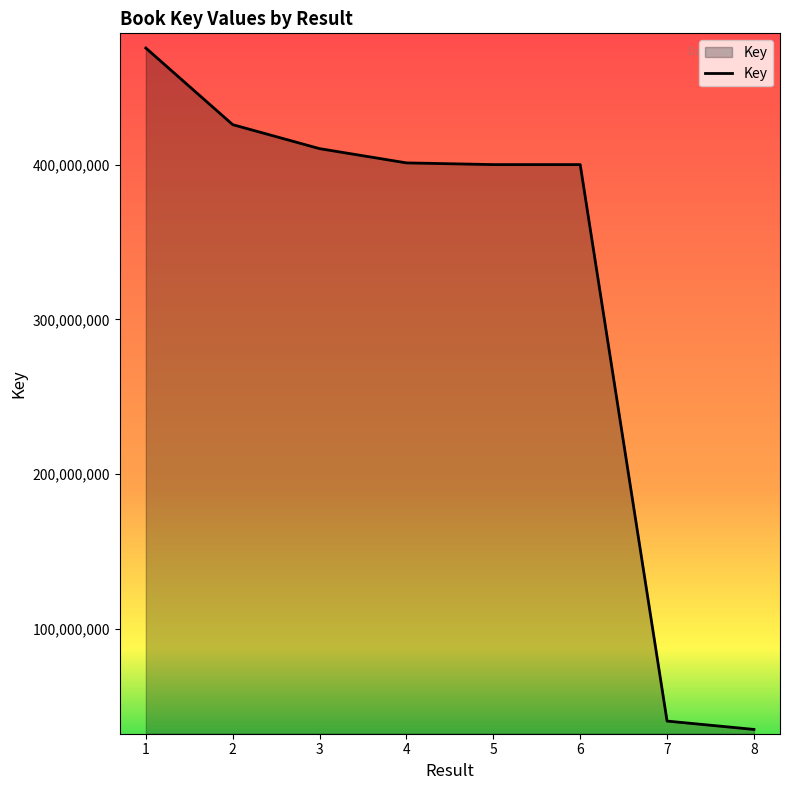

Where does the data first go above 401193972?

1